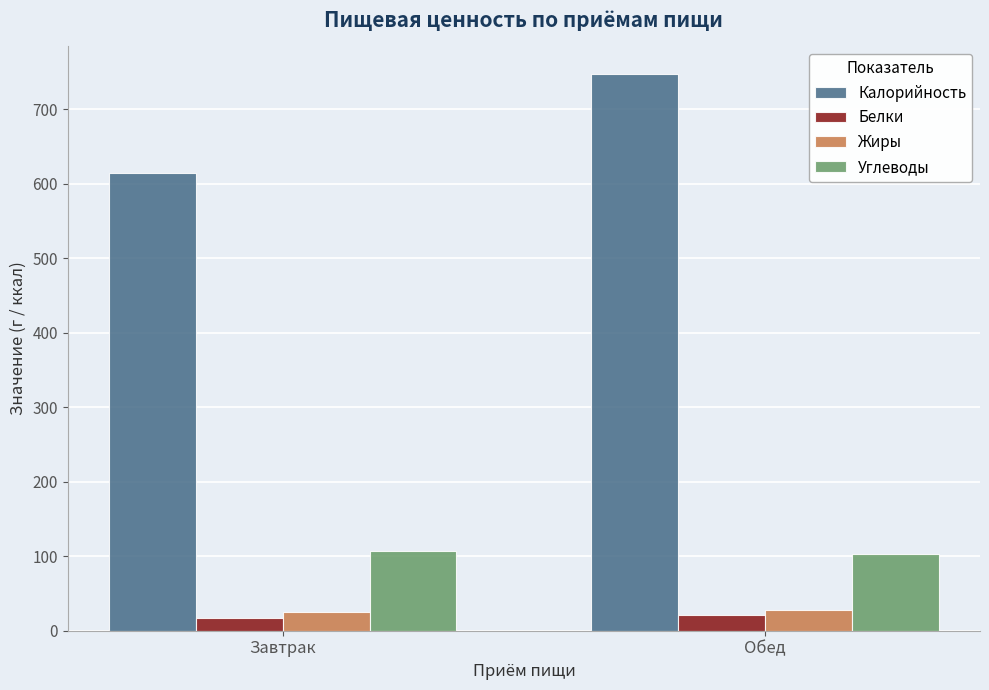

What is the average value of the Углеводы series?

104.7